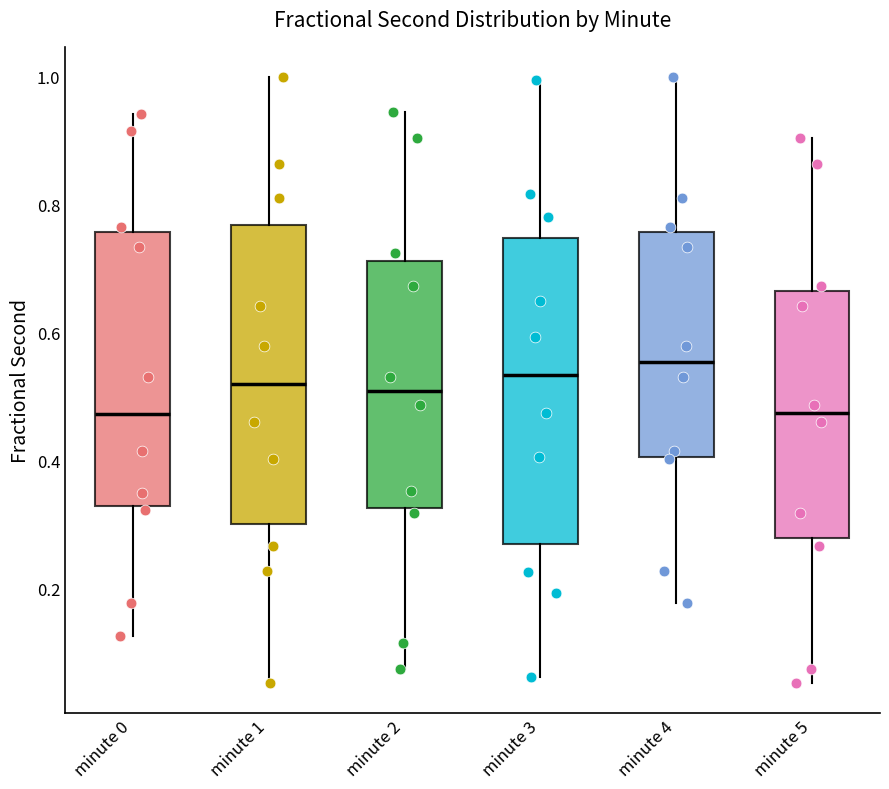

Which box's median line is the highest?

minute 4